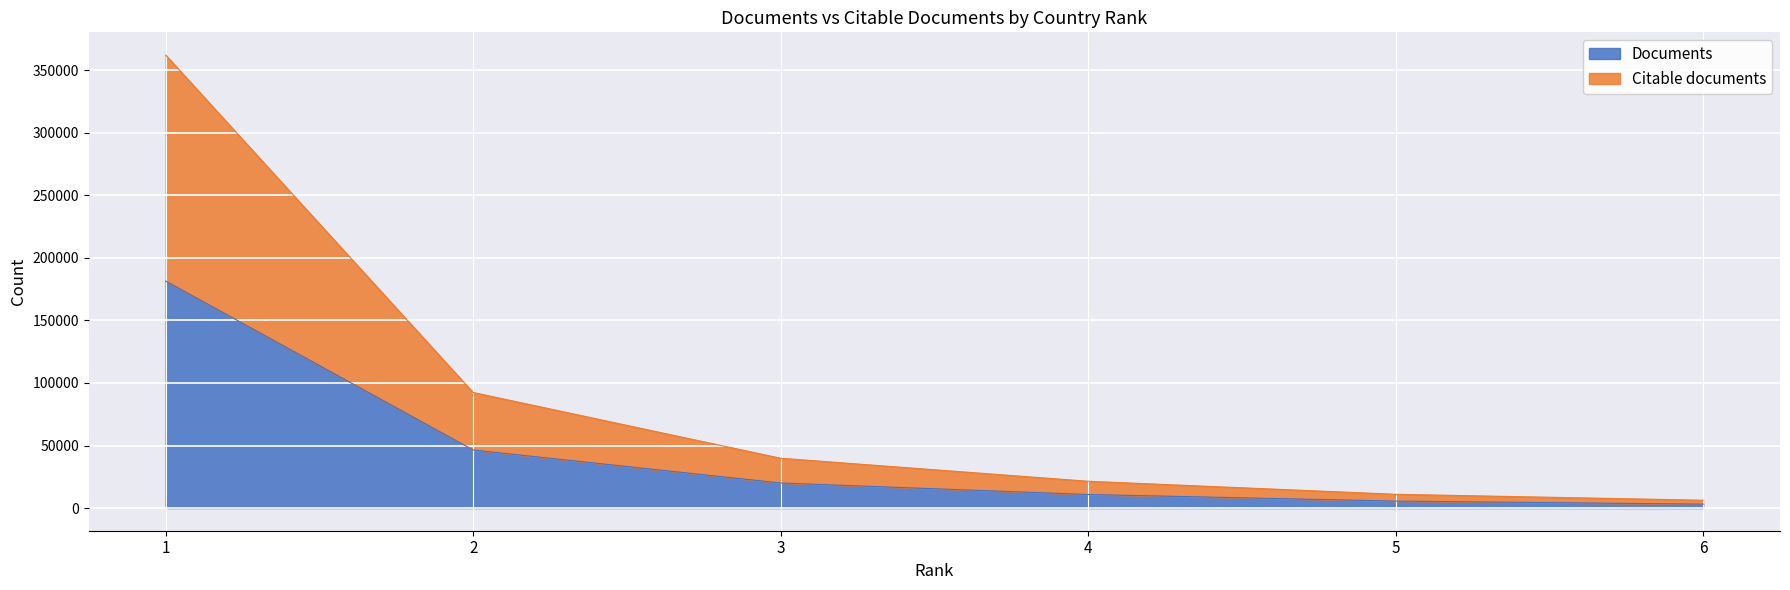

What is the highest value of the Documents series?

181483